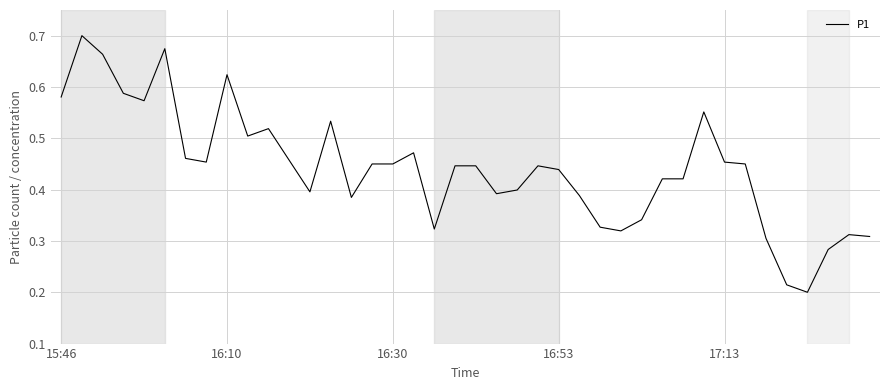

What is the sum of all values?

17.7